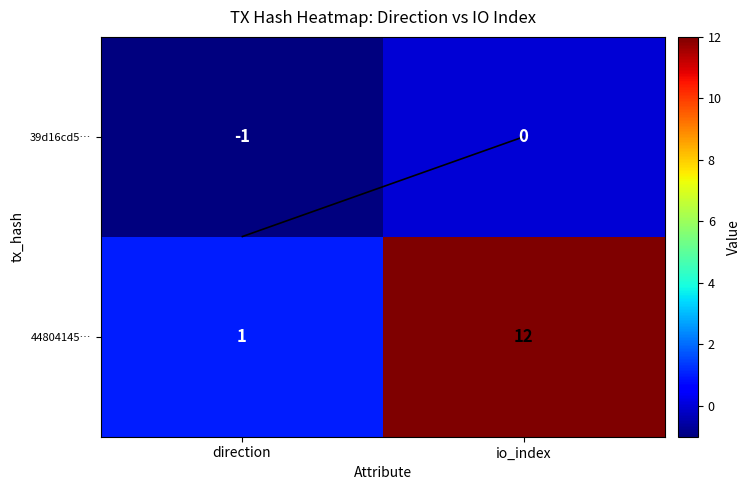

The 44804145… series shows 8 at io_index. True or false?

False